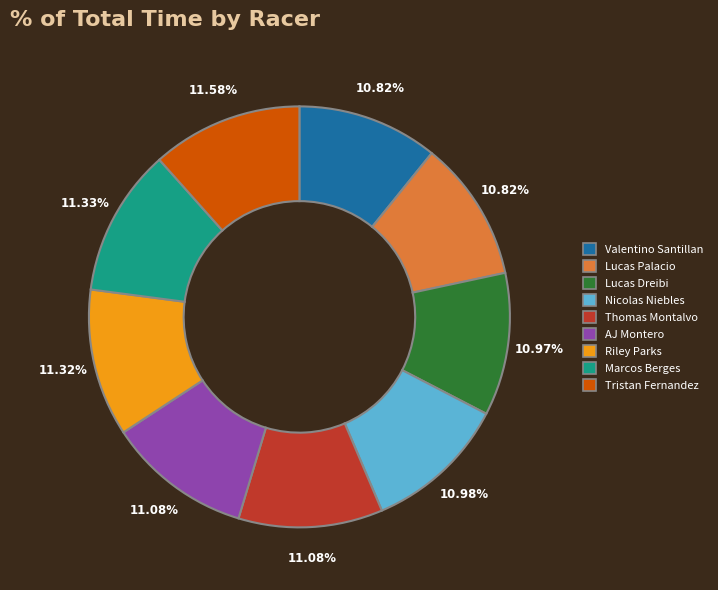

To the nearest percent, what is the difference between the largest and smallest slice percentages?

1%